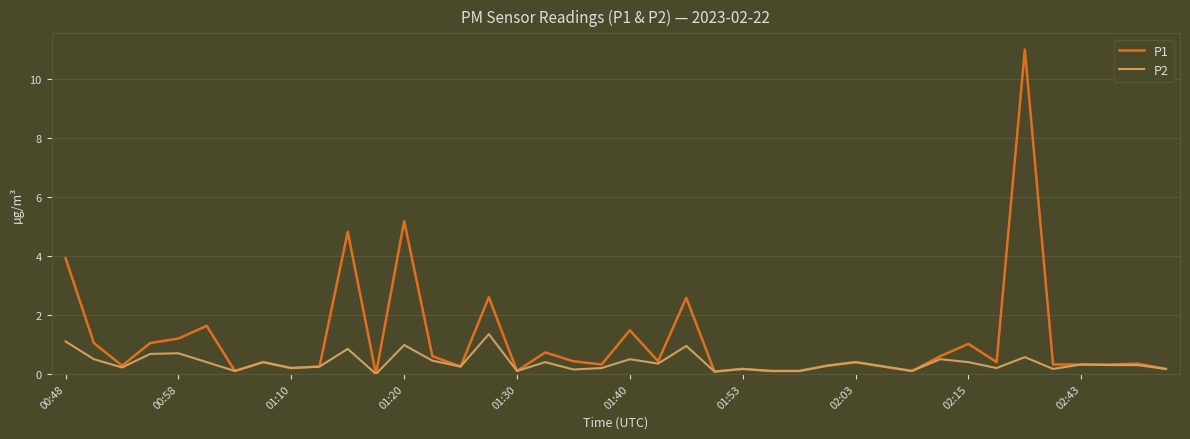

Which series has the largest total across all categories?

P1